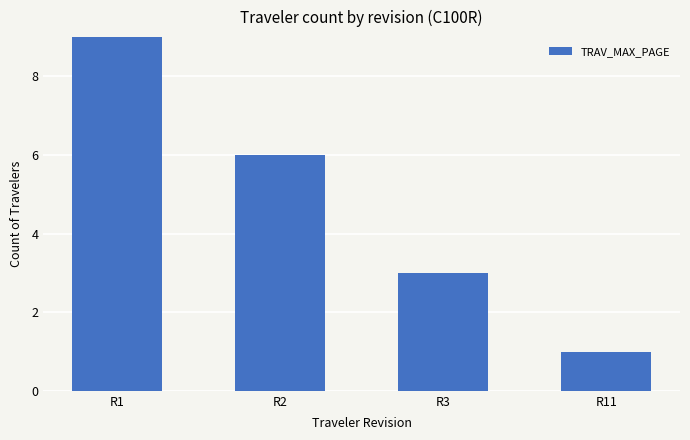

How many bars are there in total?

4